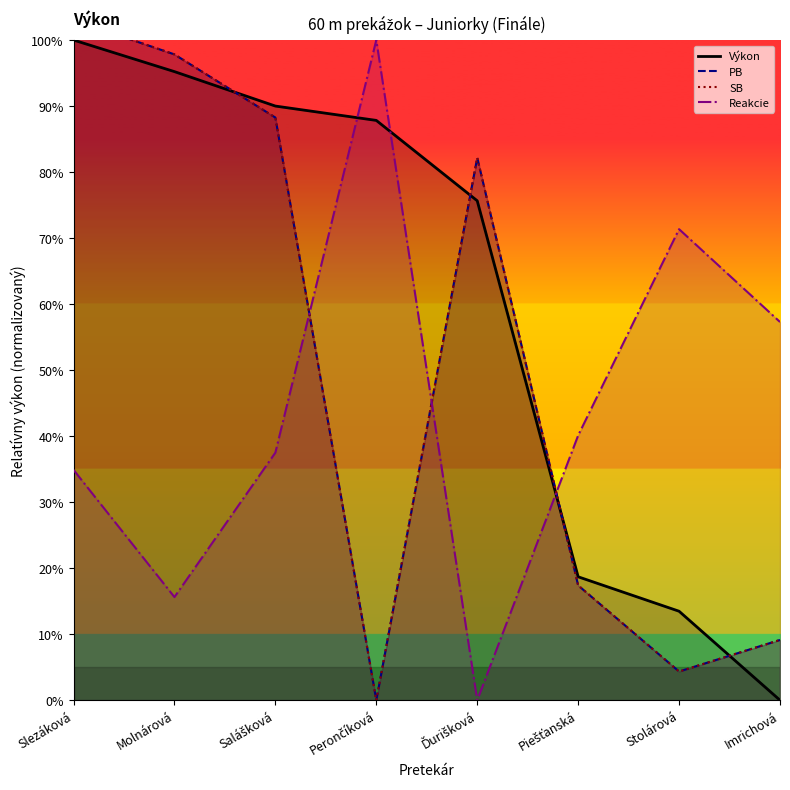

Where is Výkon nearest to the value 50?

Ďurišková